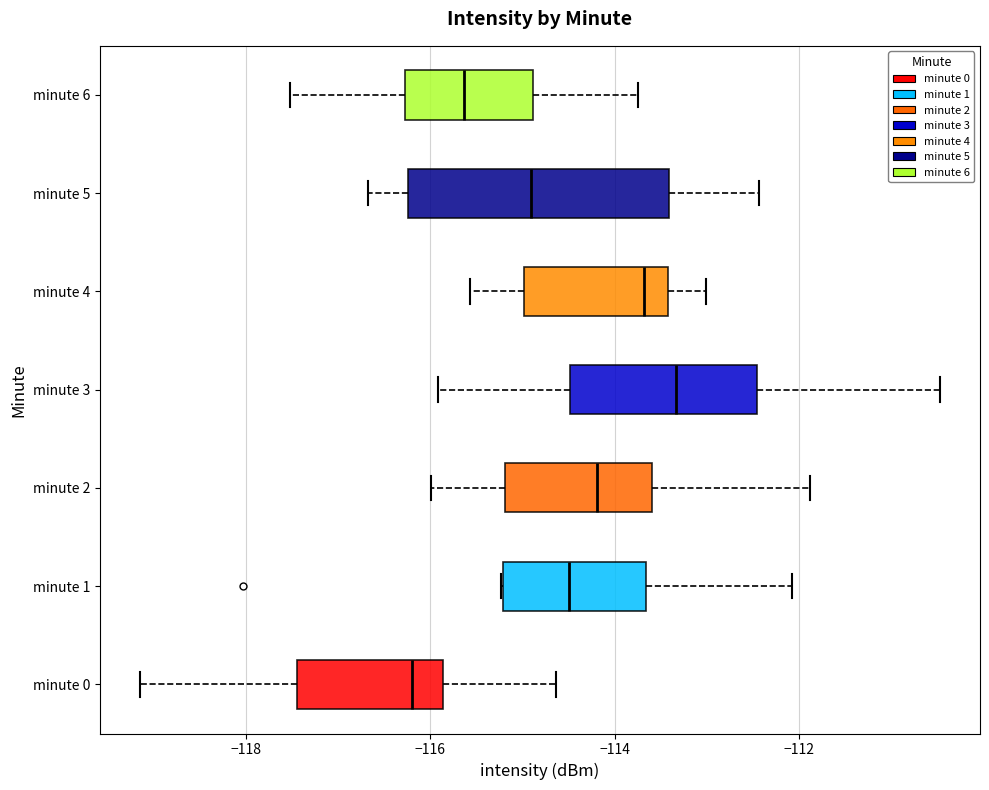

Reading bottom to top, transcribe this box plot: for each box, give where its median line is, the range the box spans, and where its two whiskers end, as read against the x-axis. The values are not printed on the chart, so give them approximately, as read against the axis.

minute 0: median -116.2, box -117.4 to -115.8, whiskers -119.2 to -114.6
minute 1: median -114.4, box -115.2 to -113.6, whiskers -115.2 to -112.0
minute 2: median -114.2, box -115.2 to -113.6, whiskers -116.0 to -111.8
minute 3: median -113.4, box -114.4 to -112.4, whiskers -116.0 to -110.4
minute 4: median -113.6, box -115.0 to -113.4, whiskers -115.6 to -113.0
minute 5: median -115.0, box -116.2 to -113.4, whiskers -116.6 to -112.4
minute 6: median -115.6, box -116.2 to -114.8, whiskers -117.6 to -113.8